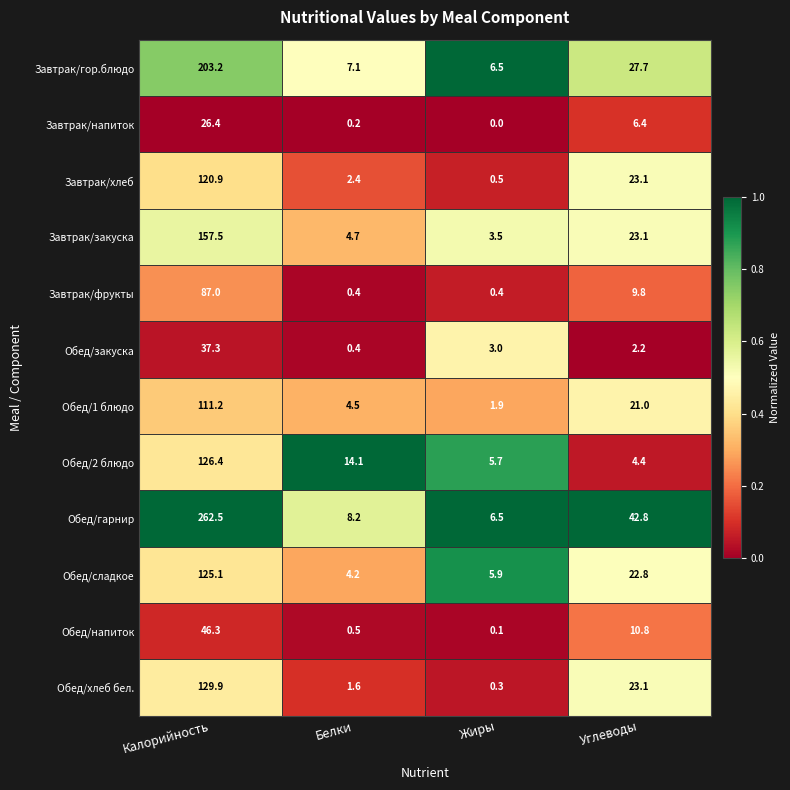

Which series has the widest spread of values?

Обед/гарнир